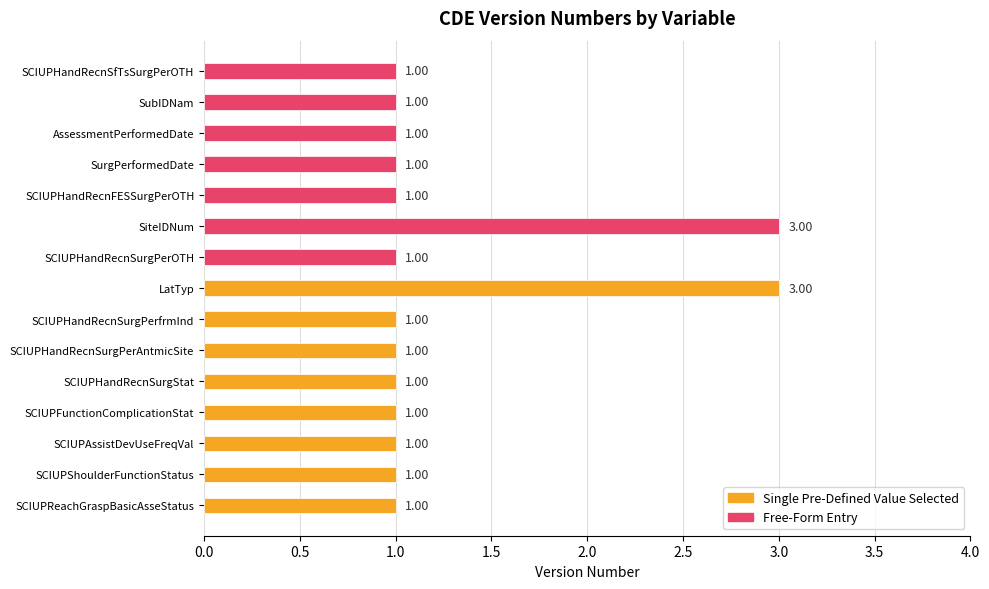

What is the change in value from SCIUPHandRecnSurgPerAntmicSite to LatTyp?

+2